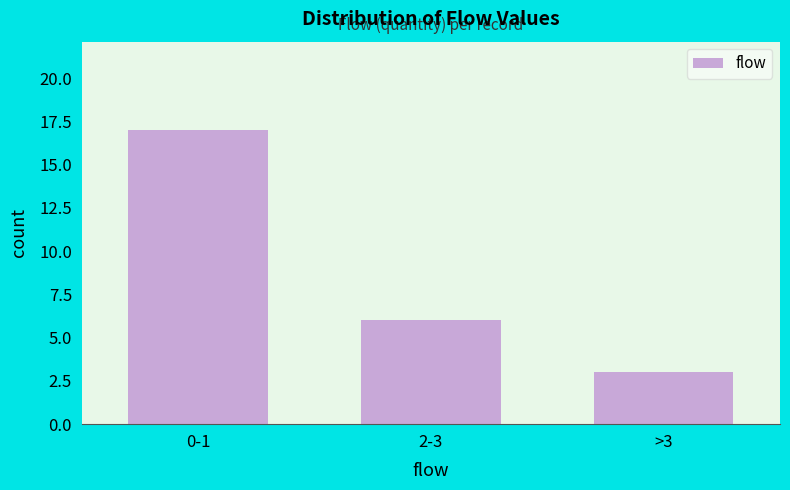

Reading left to right, what are all the values shown in this chart?

17	6	3